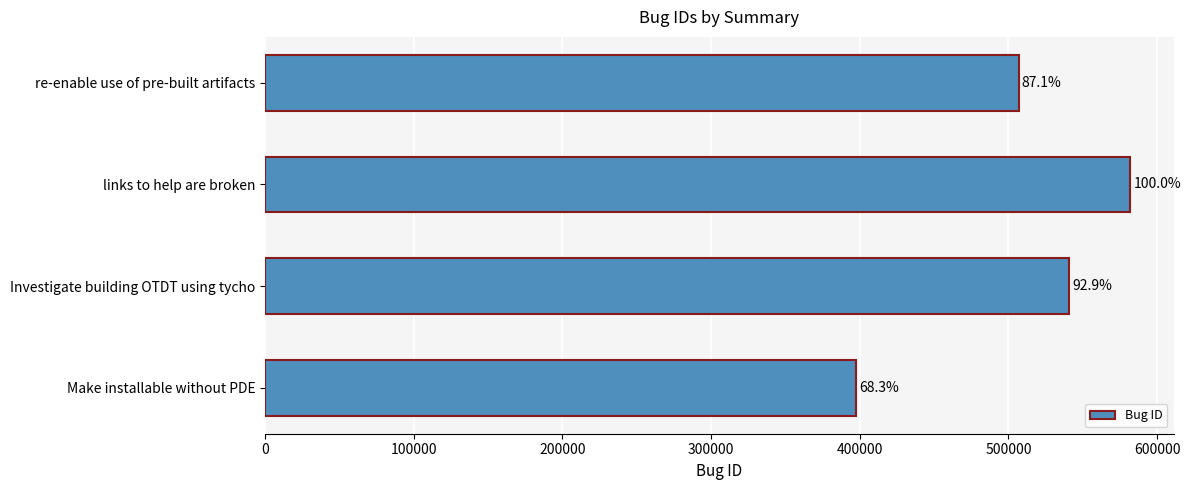

What is the maximum value shown in the chart?

582052